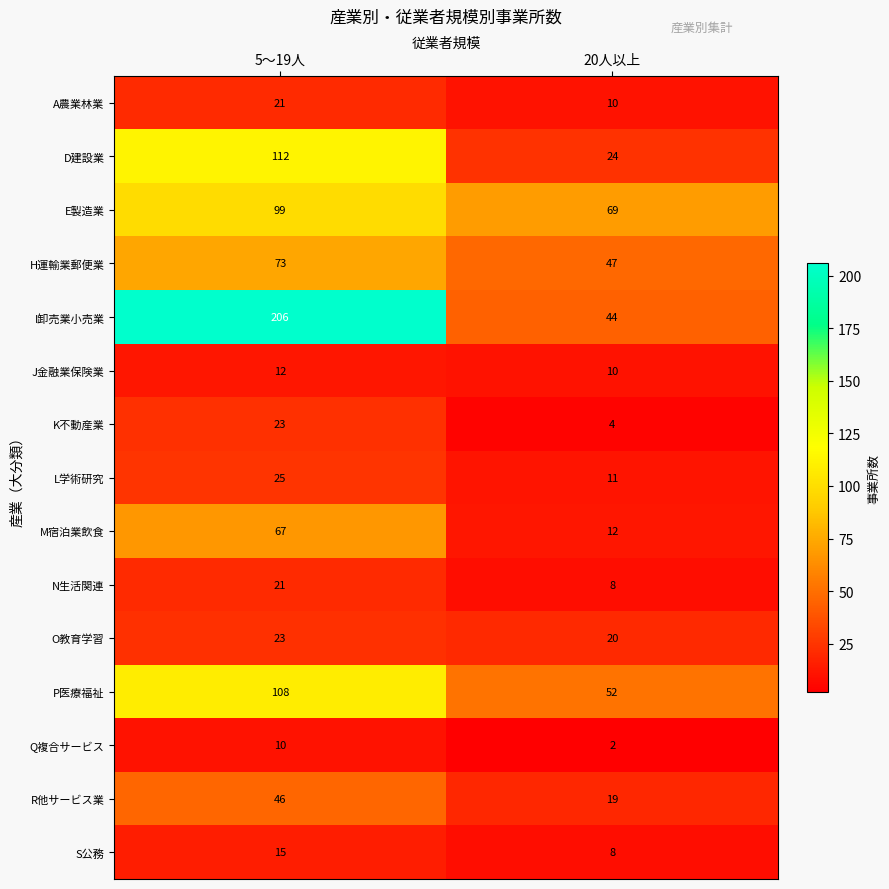

Reading left to right, list all the values displayed in this chart.

A農業林業: 21	10
D建設業: 112	24
E製造業: 99	69
H運輸業郵便業: 73	47
I卸売業小売業: 206	44
J金融業保険業: 12	10
K不動産業: 23	4
L学術研究: 25	11
M宿泊業飲食: 67	12
N生活関連: 21	8
O教育学習: 23	20
P医療福祉: 108	52
Q複合サービス: 10	2
R他サービス業: 46	19
S公務: 15	8